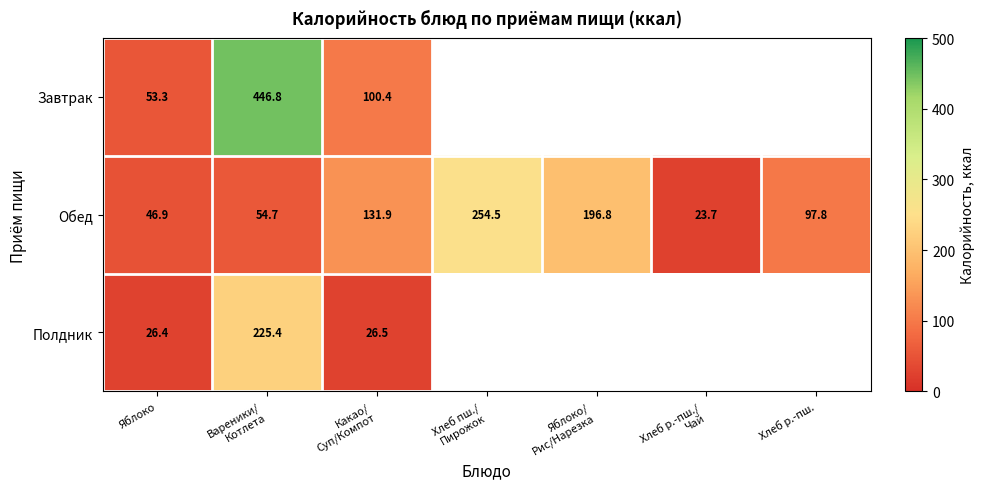

The value of Завтрак at Яблоко is 53.3. True or false?

True